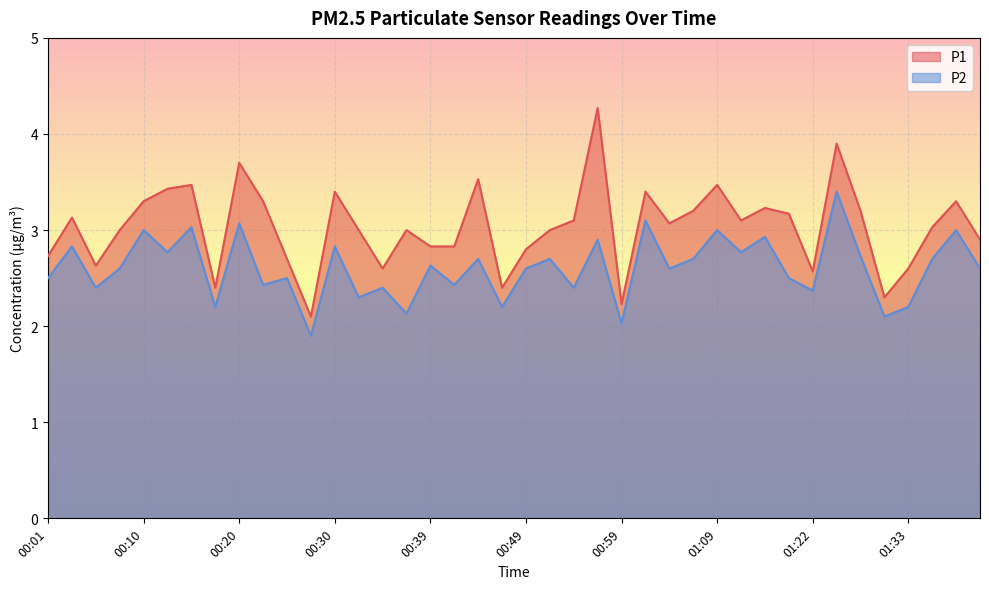

True or false: P1 has a value of 2.1 at 00:27.

True